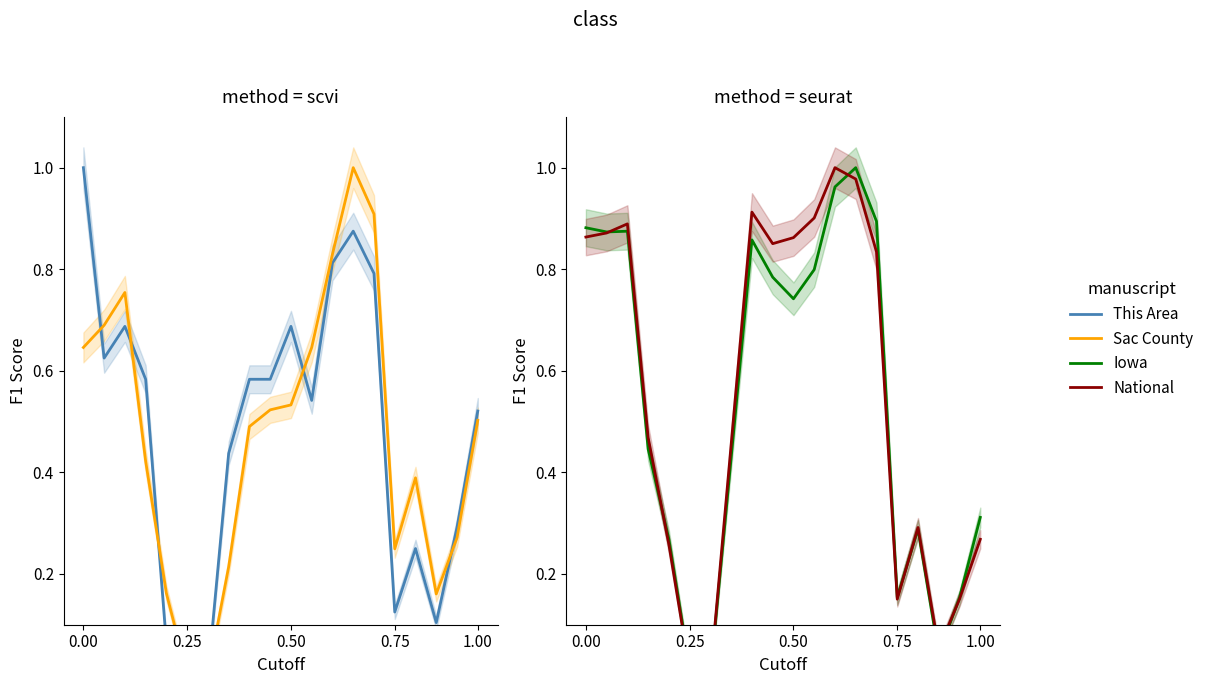

How many interior local valleys does the This Area series have?

5